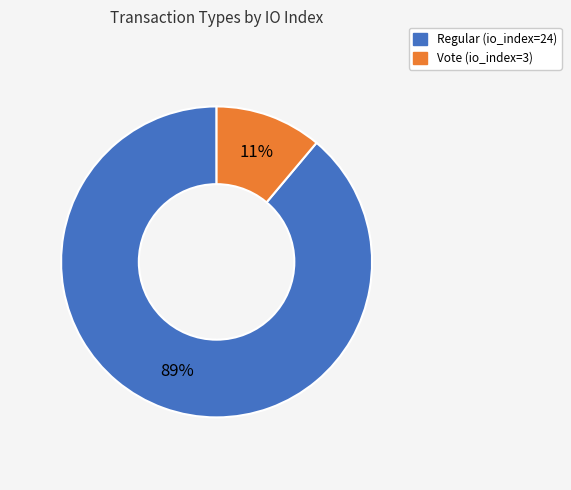

Is it true that Regular (io_index=24) is 89% of the pie?

True